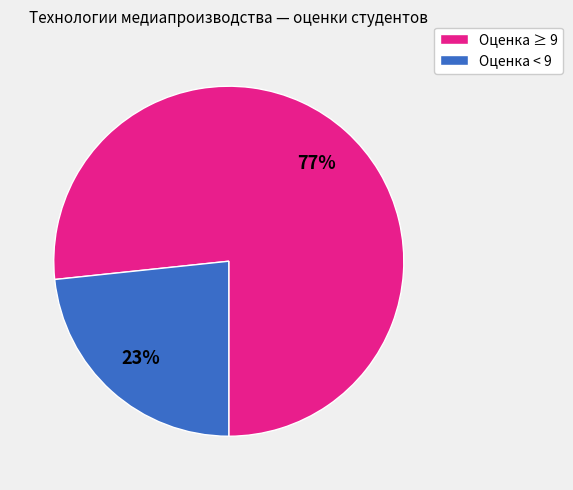

What is the largest slice in the pie chart?

Оценка ≥ 9